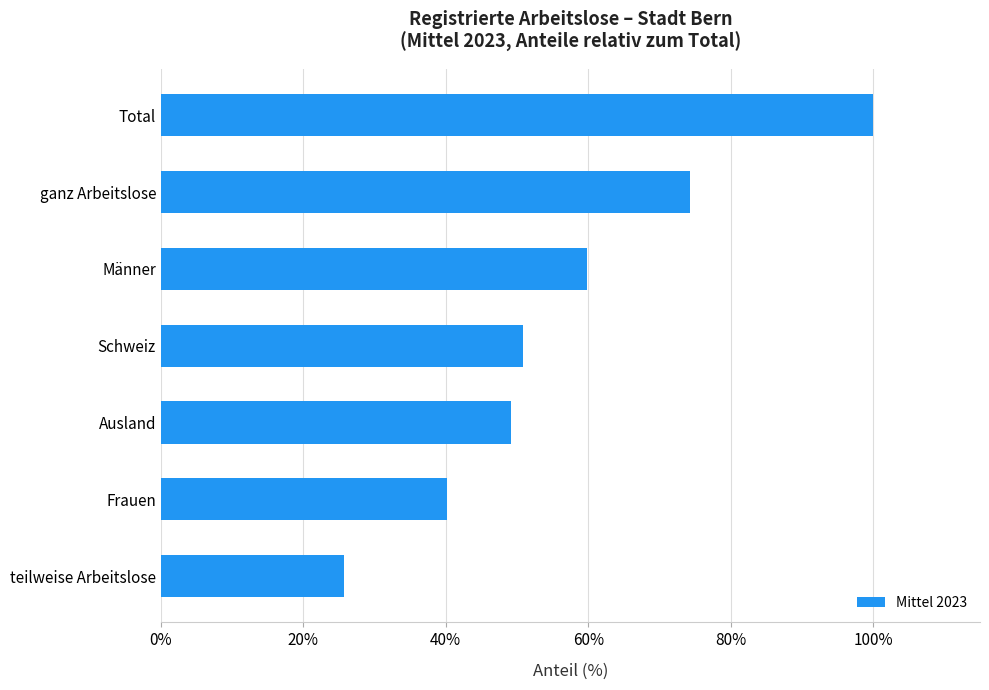

Is it true that the value at Total is 141.8?

False